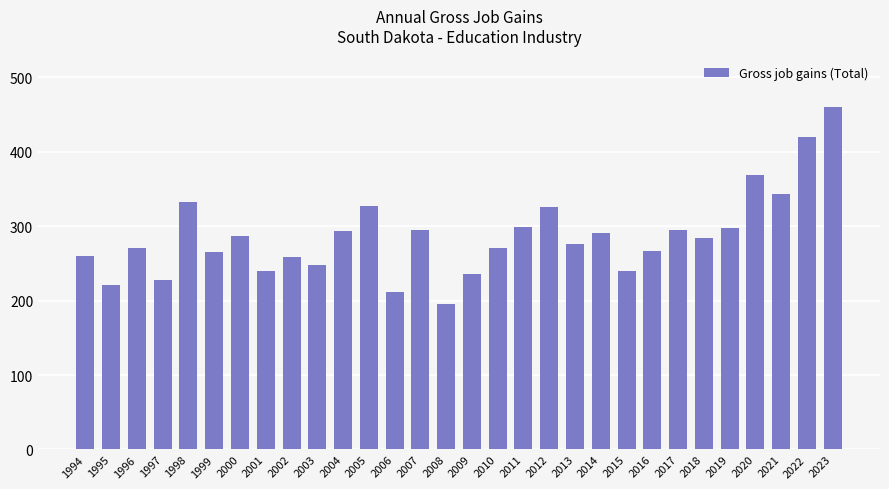

At which category does the chart reach its minimum across all series?

2008